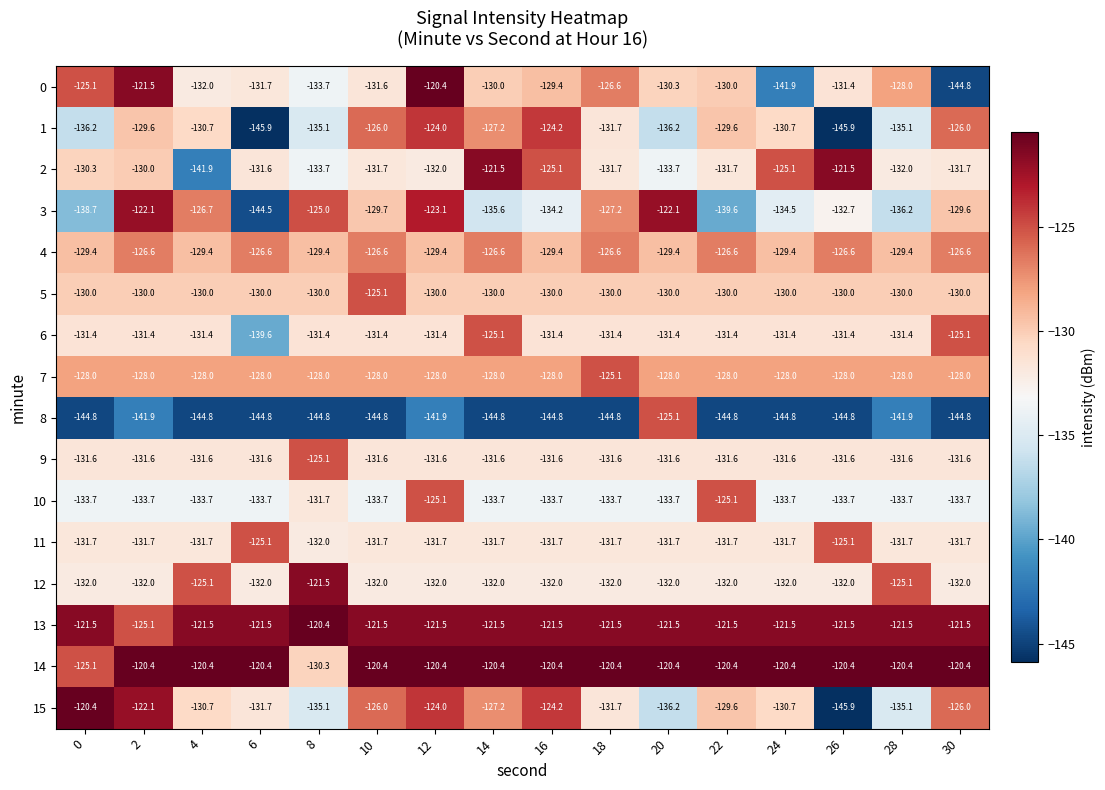

Which category has the lowest value in the 2 series?

4